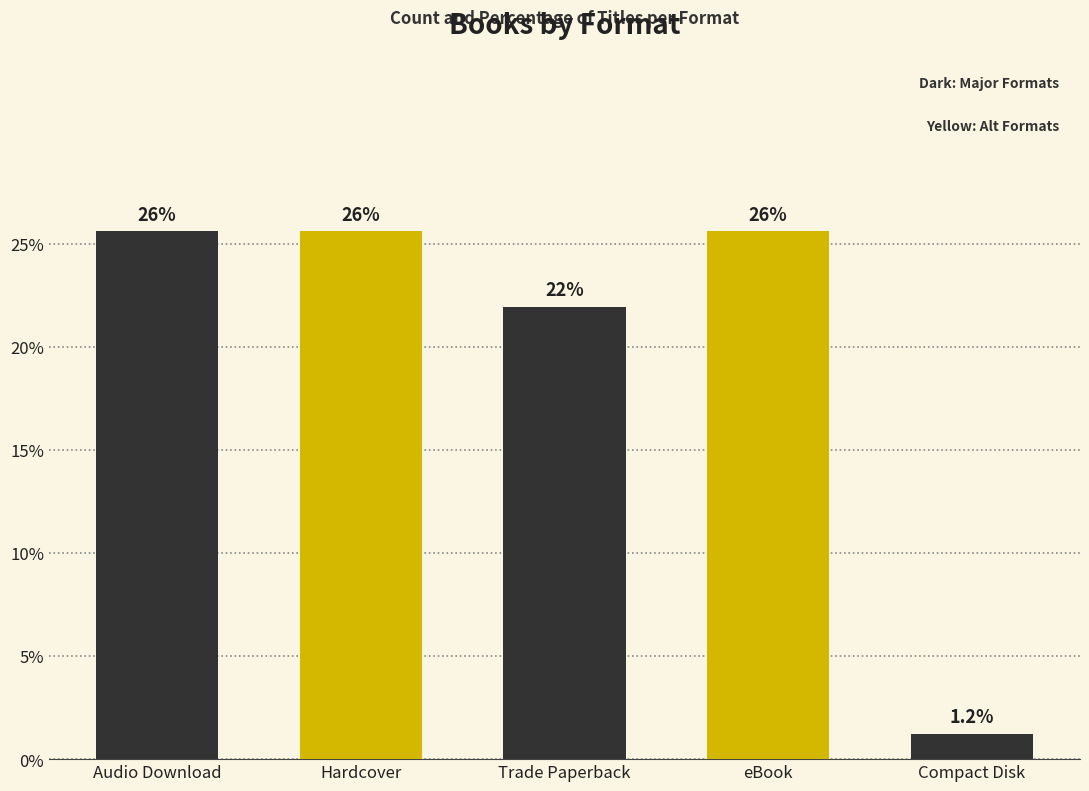

Does the chart contain any negative values?

No